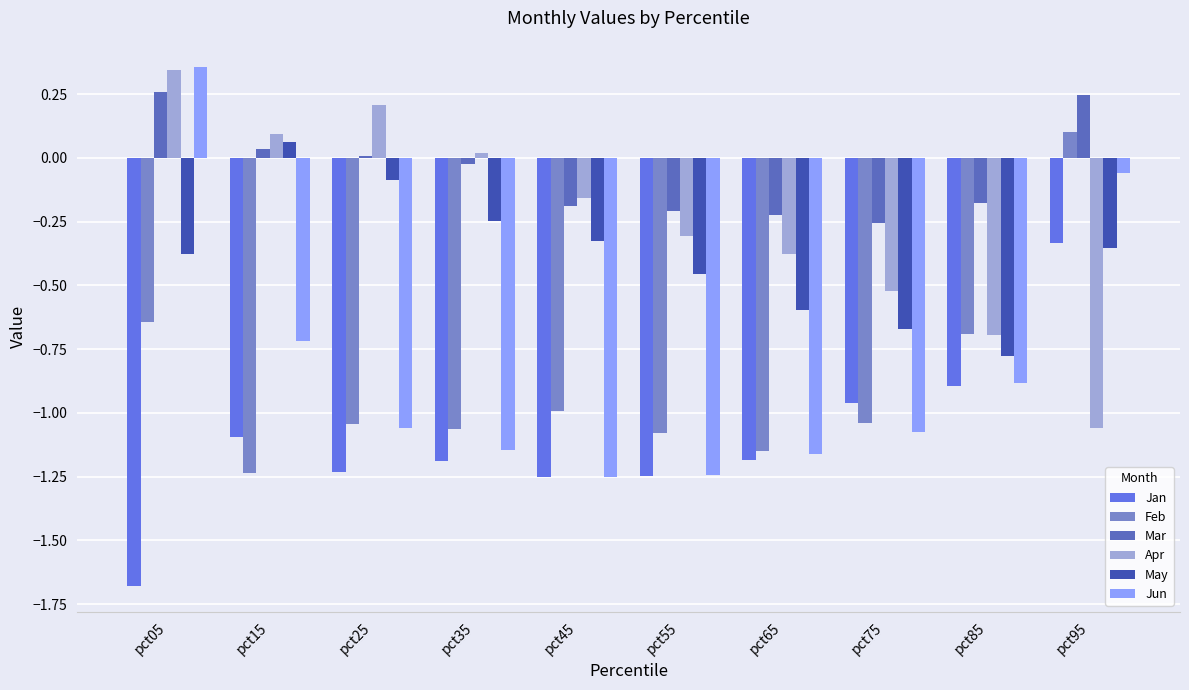

What is the total value across all series at pct85?

-4.1